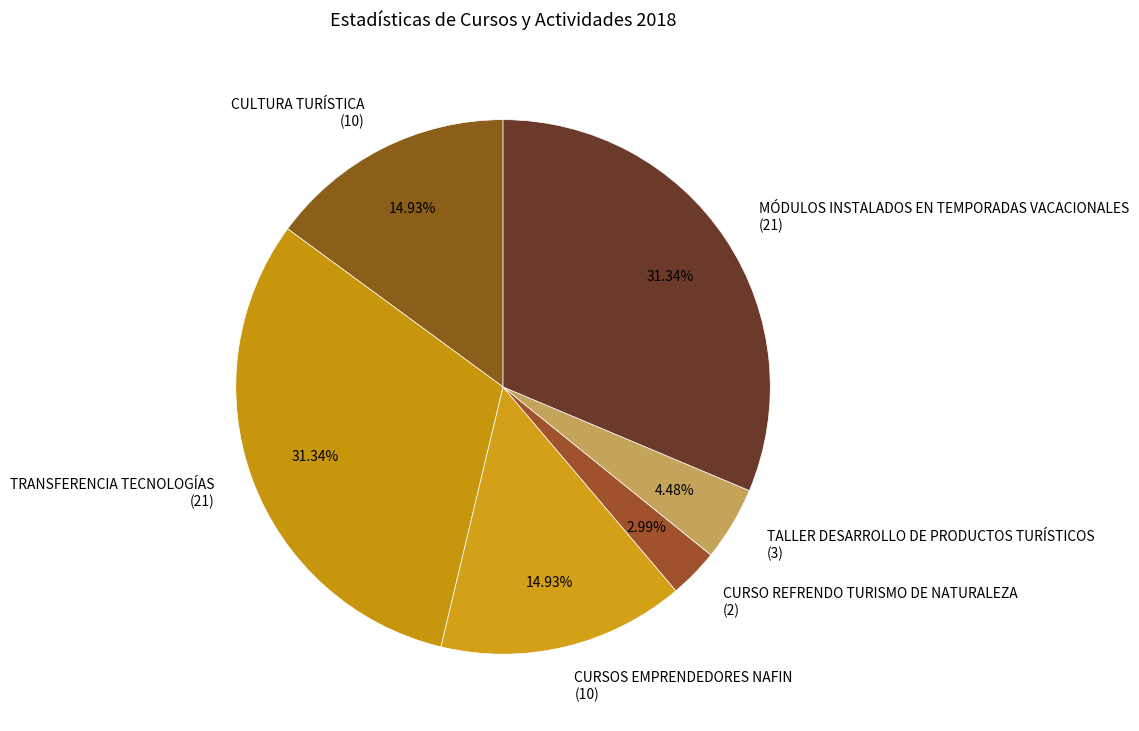

How many slices are in this pie chart?

6